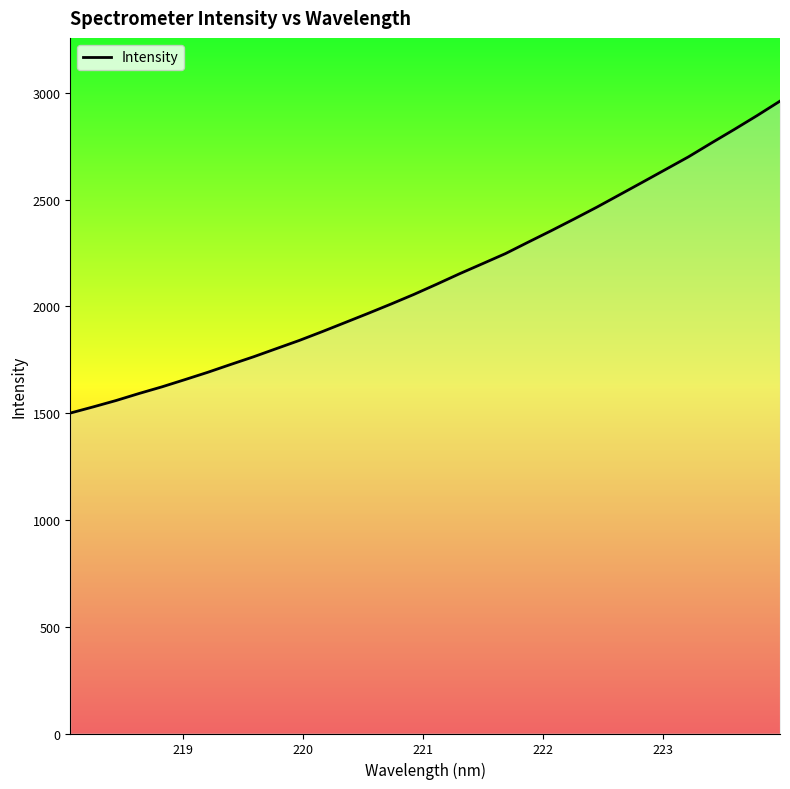

What is the greatest value displayed?

2961.8